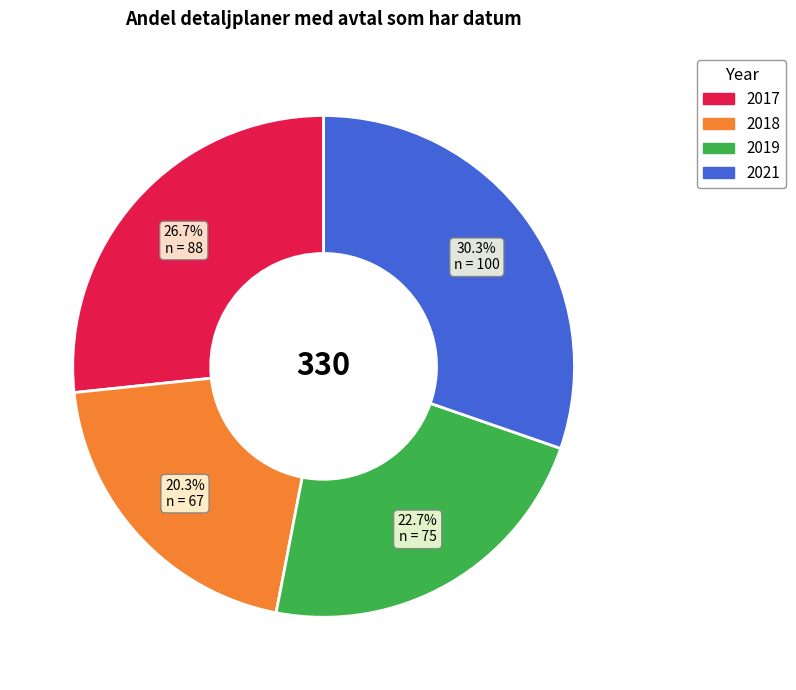

Rank the categories by value from lowest to highest.

2018, 2019, 2017, 2021